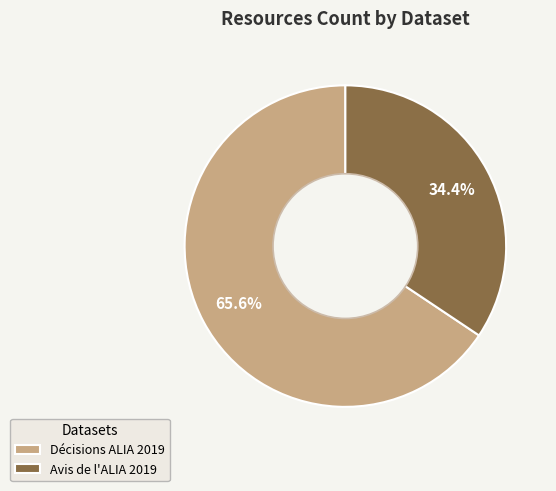

How much of the chart is everything except Avis de l'ALIA 2019?

65.6%